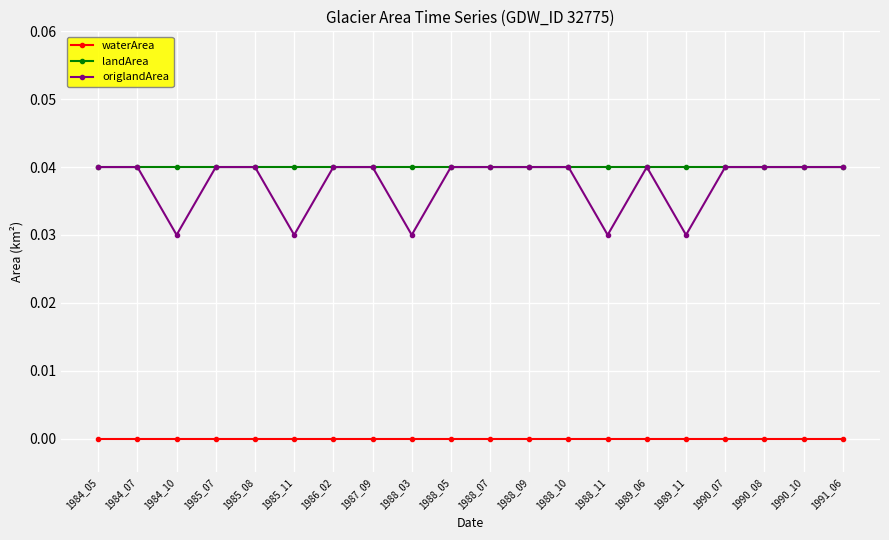

At which category does origlandArea reach its first local valley?

1984_10